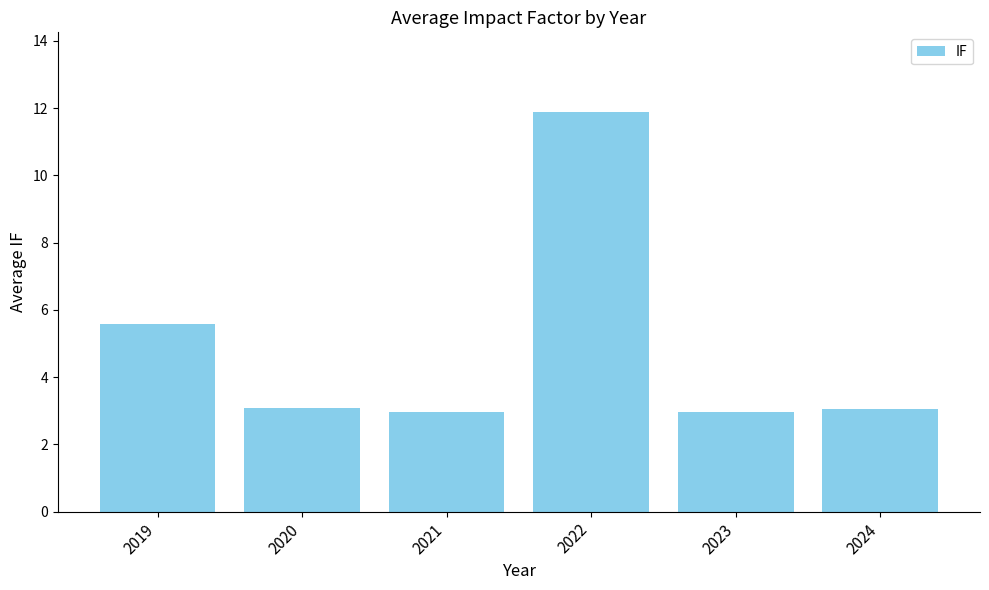

Count the number of categories in the chart.

6